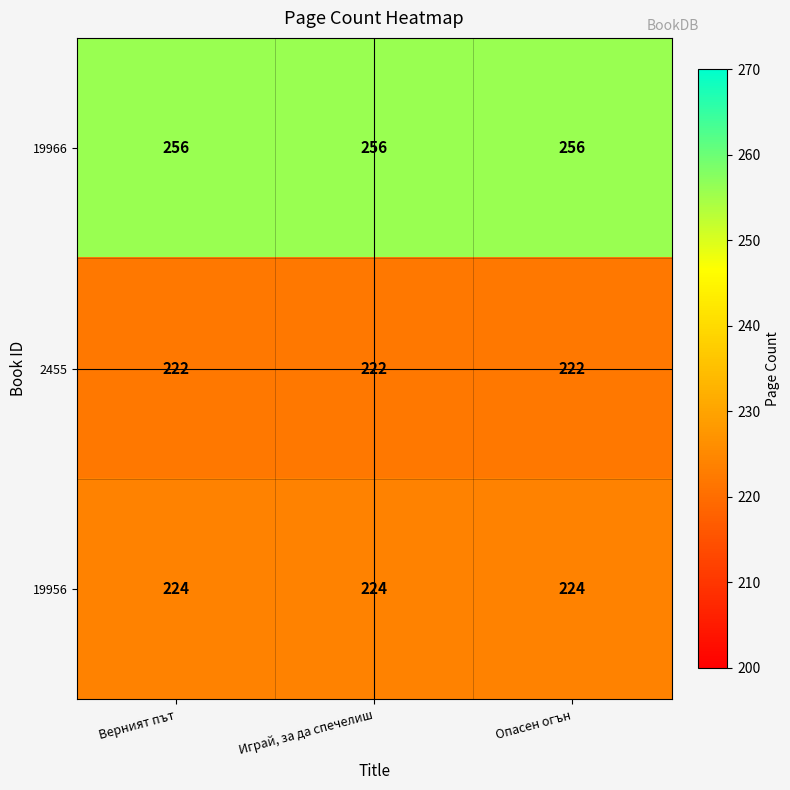

Read the 2455 value at Опасен огън.

222